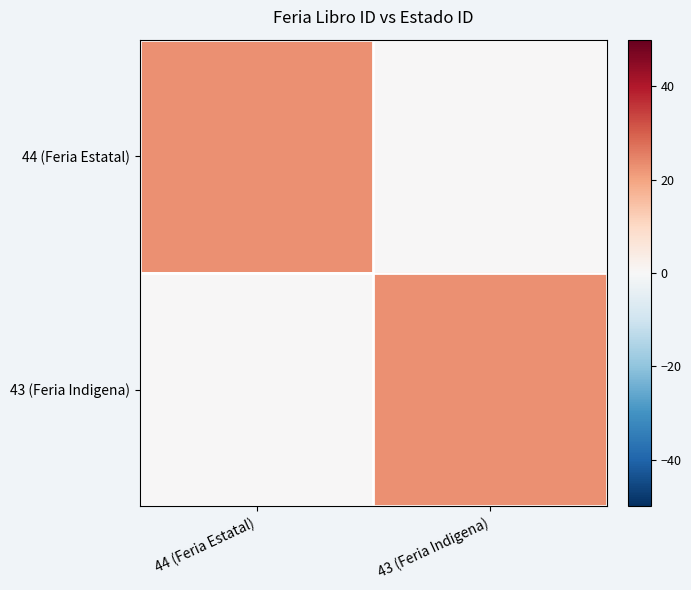

Reading left to right, transcribe all the data shown in this chart.

44 (Feria Estatal): 44 (Feria Estatal)=23	43 (Feria Indigena)=0
43 (Feria Indigena): 44 (Feria Estatal)=0	43 (Feria Indigena)=23